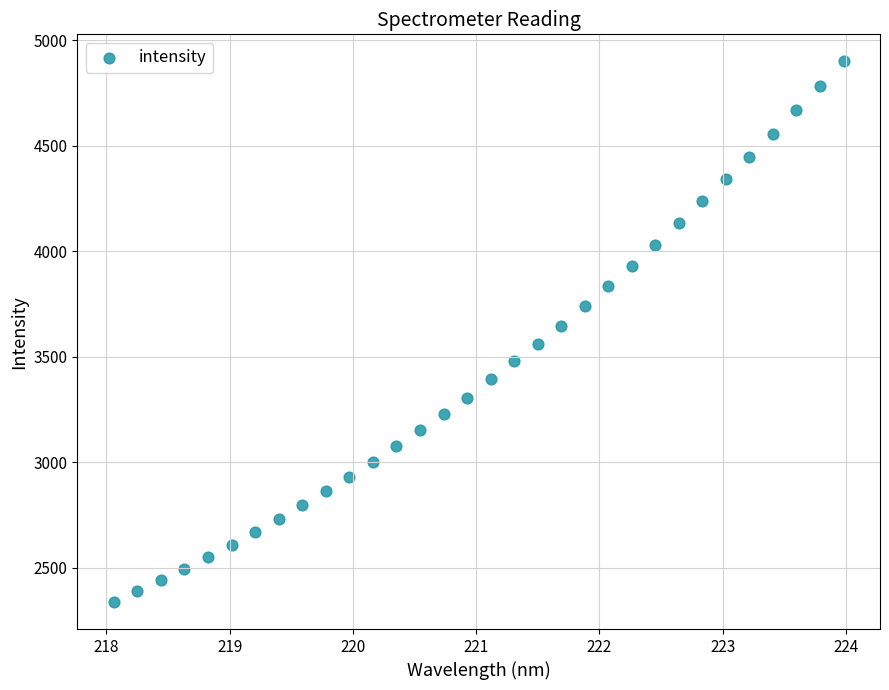

What is the range of Y values (max minus min)?

2562.2